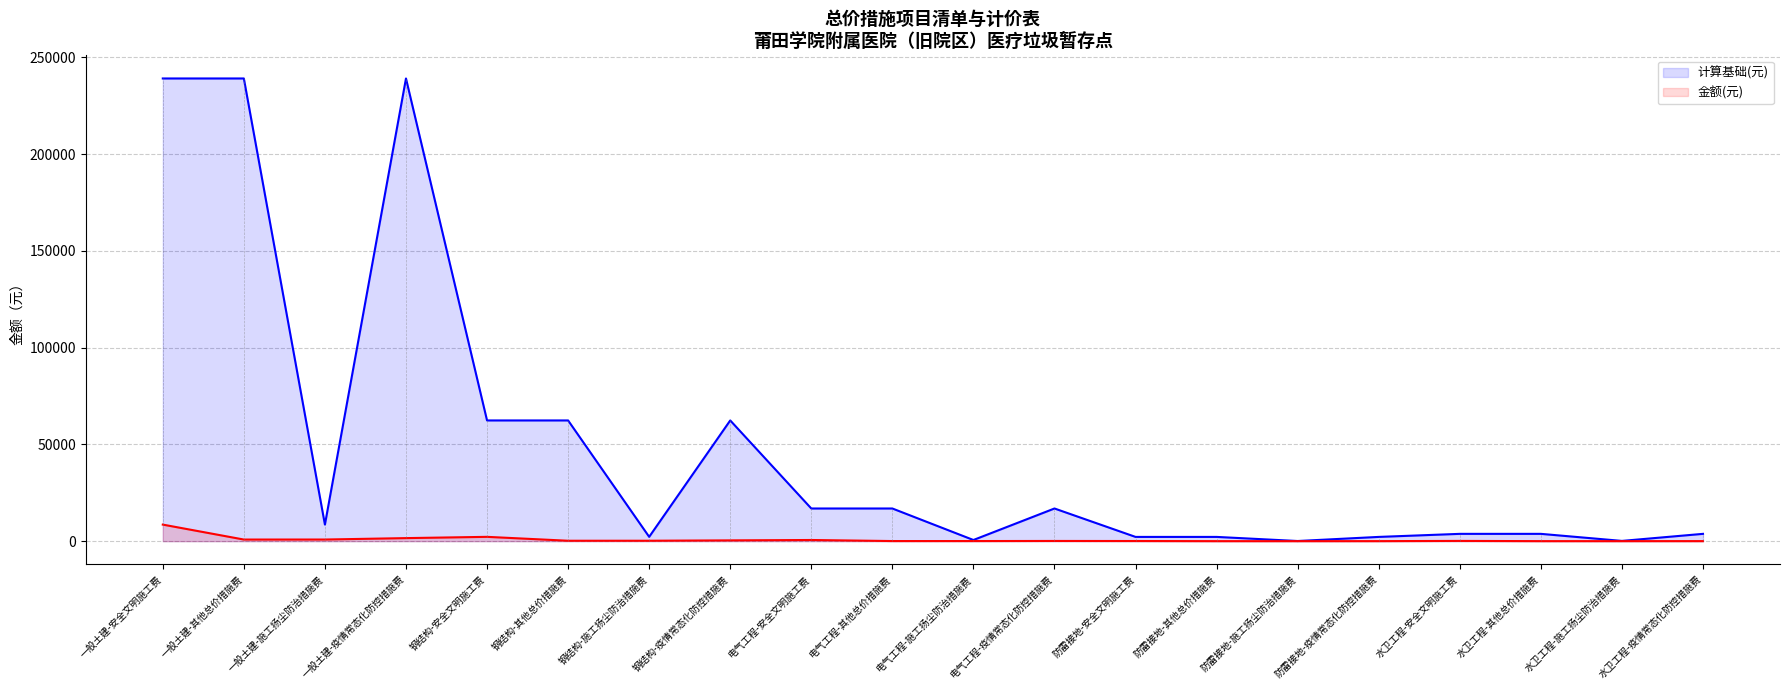

Where is 金额(元) nearest to the value 4283?

钢结构-安全文明施工费